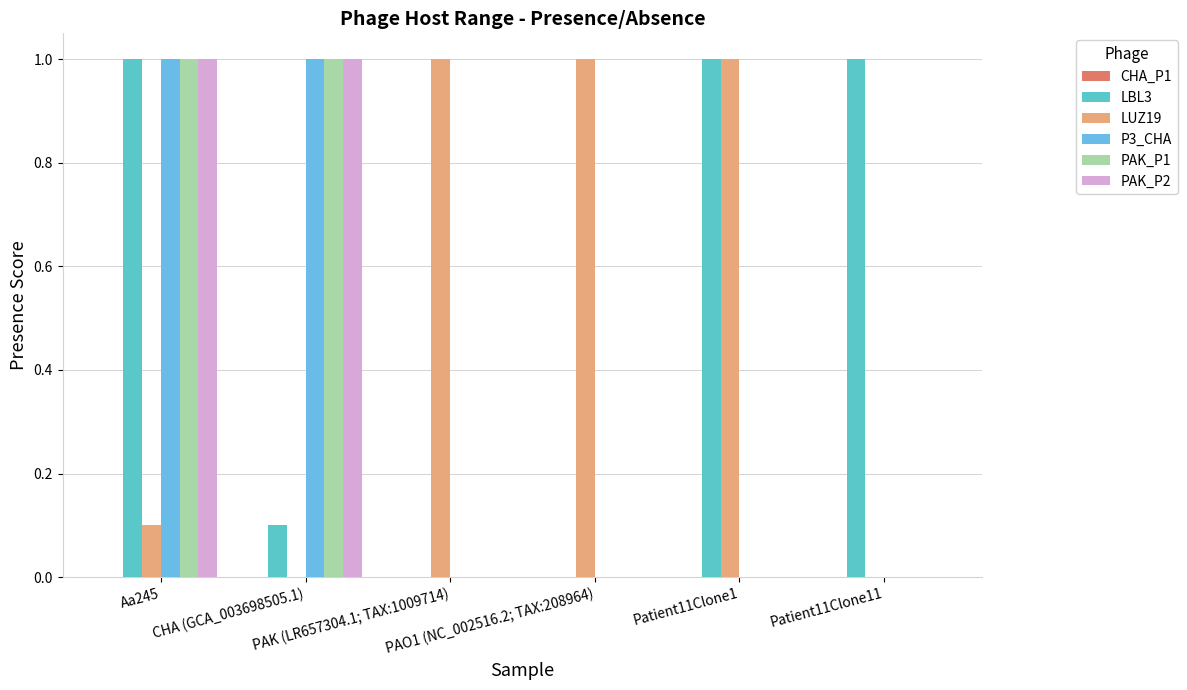

Reading left to right, transcribe all the data shown in this chart.

CHA_P1: 0.0	0.0	0.0	0.0	0.0	0.0
LBL3: 1.0	0.1	0.0	0.0	1.0	1.0
LUZ19: 0.1	0.0	1.0	1.0	1.0	0.0
P3_CHA: 1.0	1.0	0.0	0.0	0.0	0.0
PAK_P1: 1.0	1.0	0.0	0.0	0.0	0.0
PAK_P2: 1.0	1.0	0.0	0.0	0.0	0.0